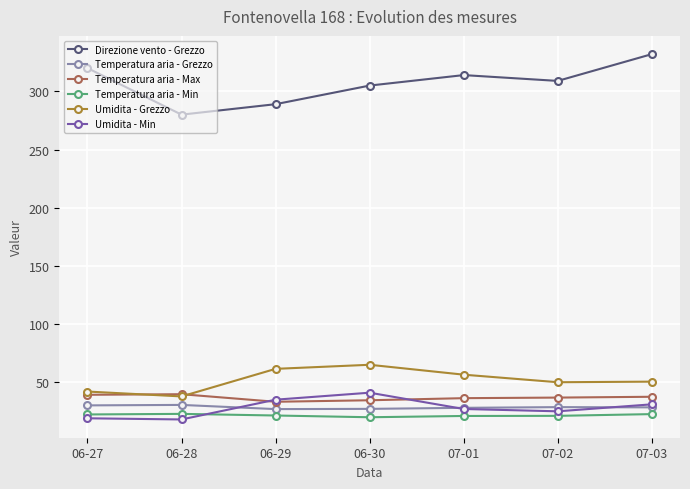

What position from the left is 06-30?

4